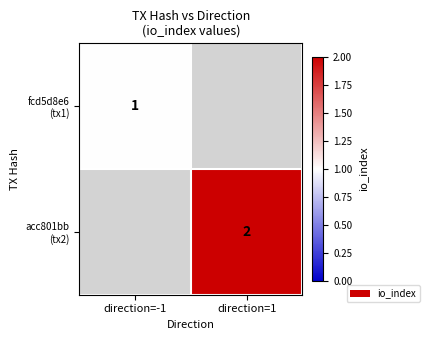

At how many categories does at least one series exceed 1?

1